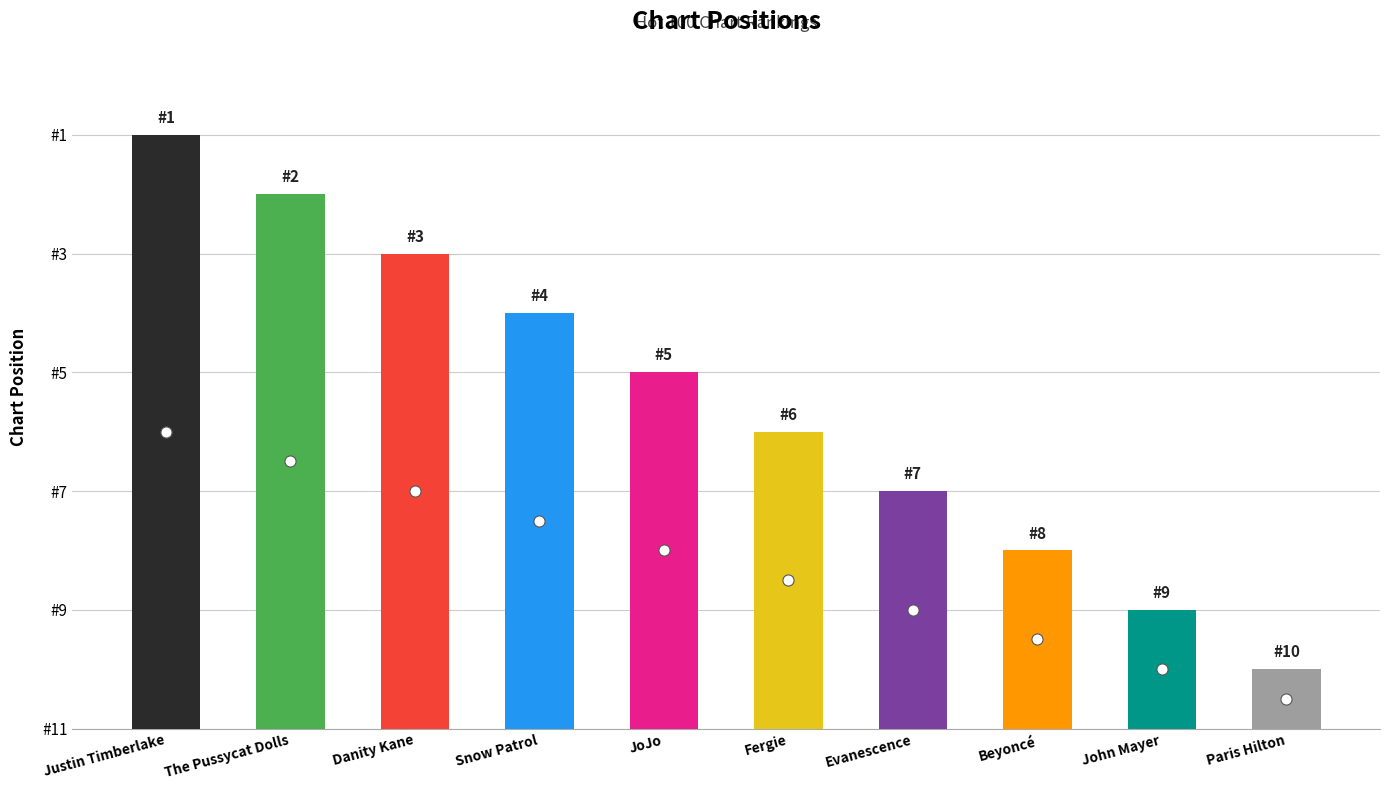

Reading right to left, transcribe all the data shown in this chart.

Paris Hilton=1	John Mayer=2	Beyoncé=3	Evanescence=4	Fergie=5	JoJo=6	Snow Patrol=7	Danity Kane=8	The Pussycat Dolls=9	Justin Timberlake=10